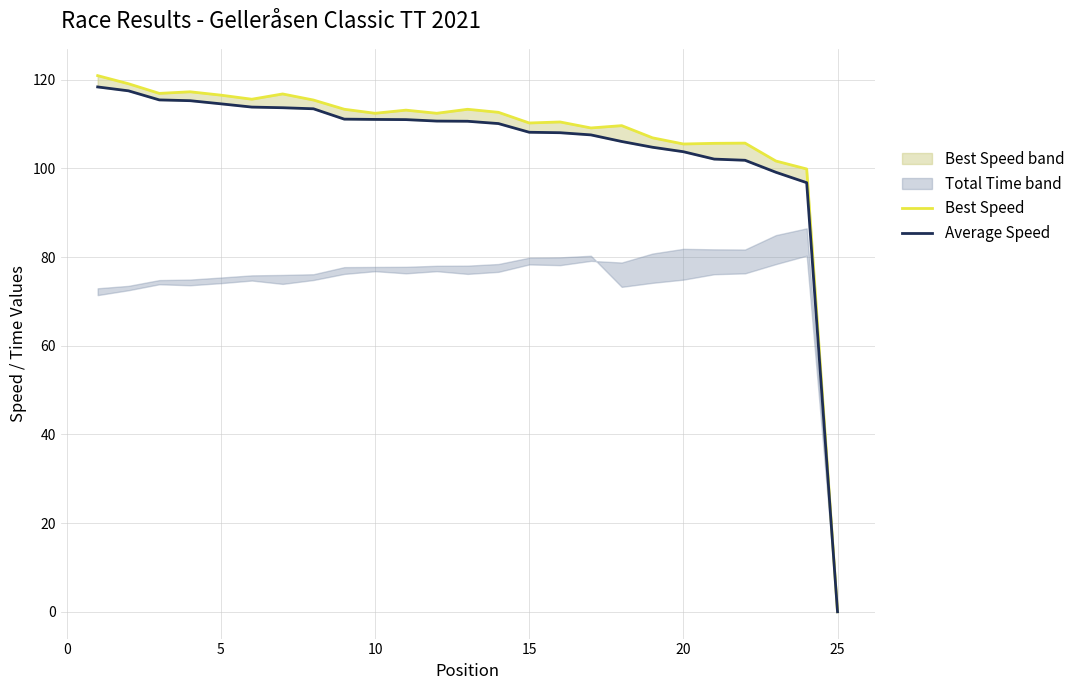

How many categories are shown in the chart?

25